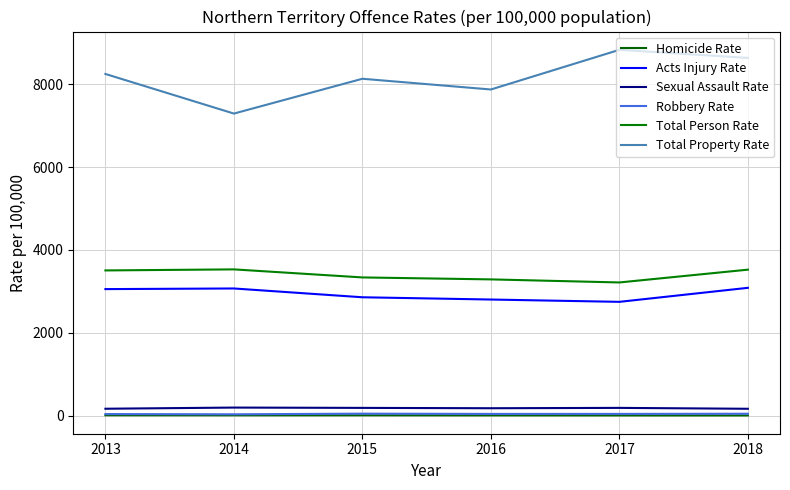

Count the number of categories in the chart.

6